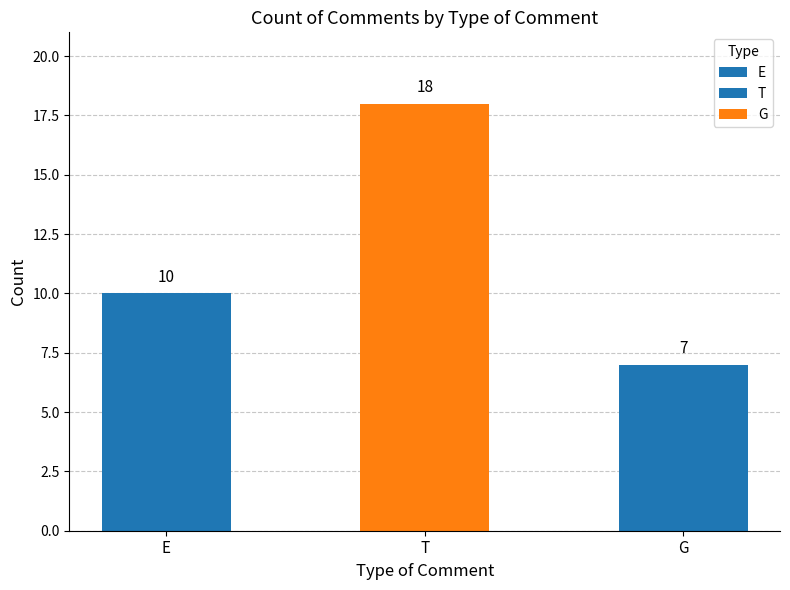

True or false: the data shows 10 at E.

True